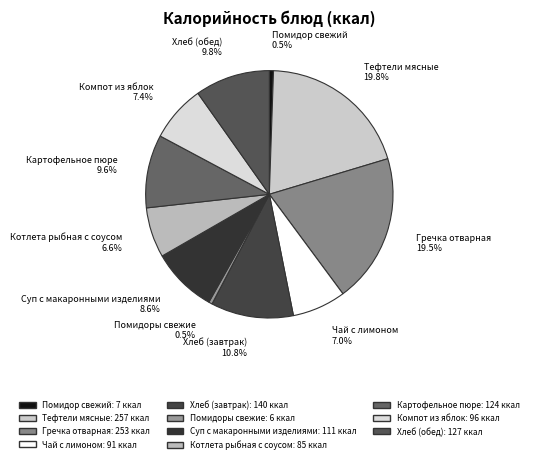

To the nearest percent, what portion does Тефтели мясные represent?

20%